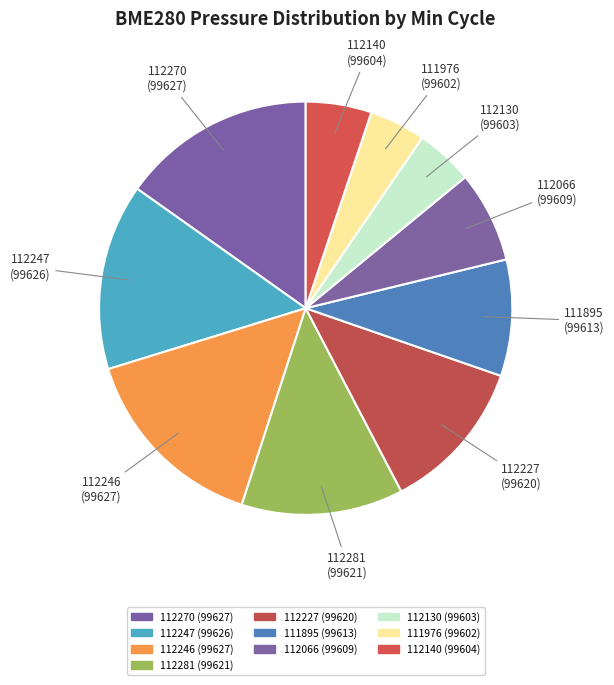

Does any single category account for the majority?

No